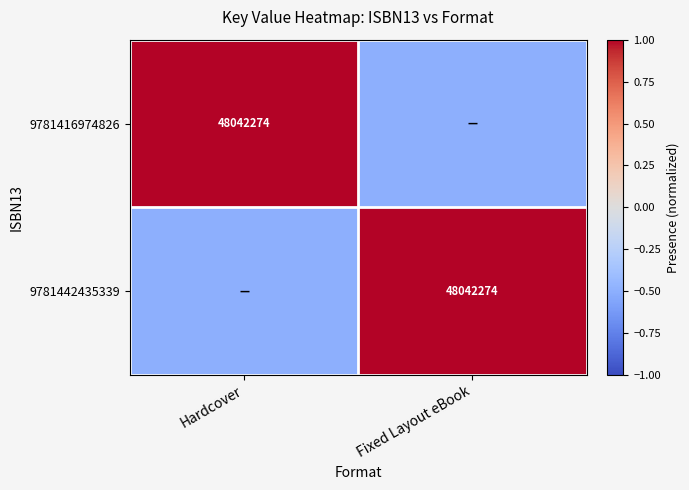

At which category is the sum across all series the highest?

Hardcover